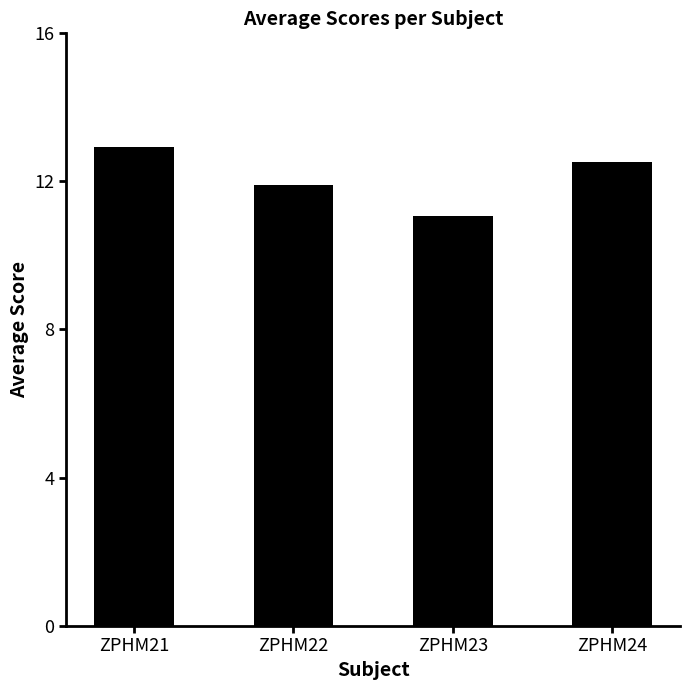

The chart shows a value of 17.9 at ZPHM23. True or false?

False